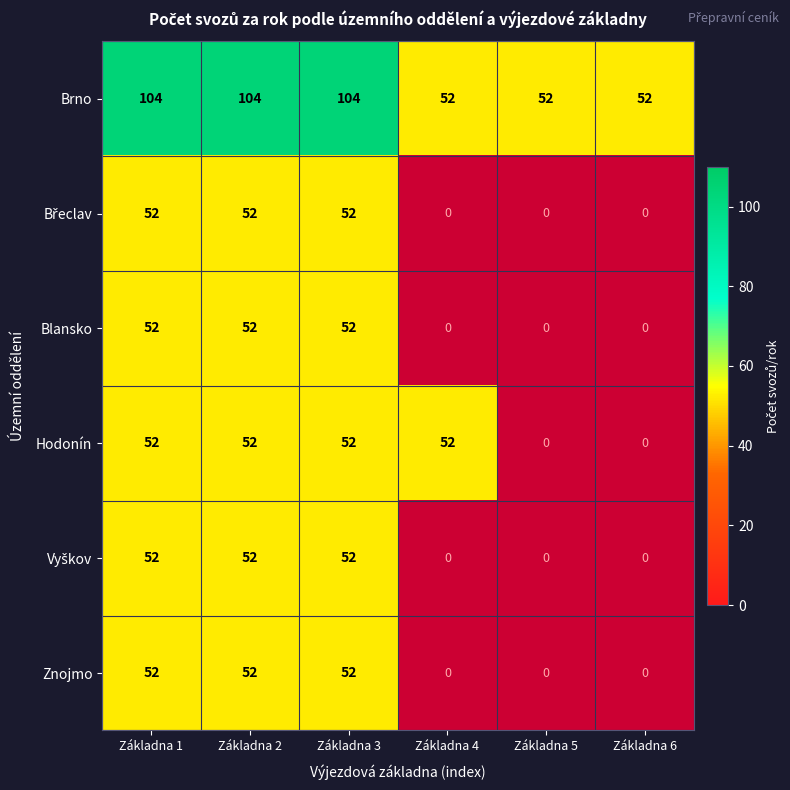

The Znojmo series shows 52 at Základna 2. True or false?

True